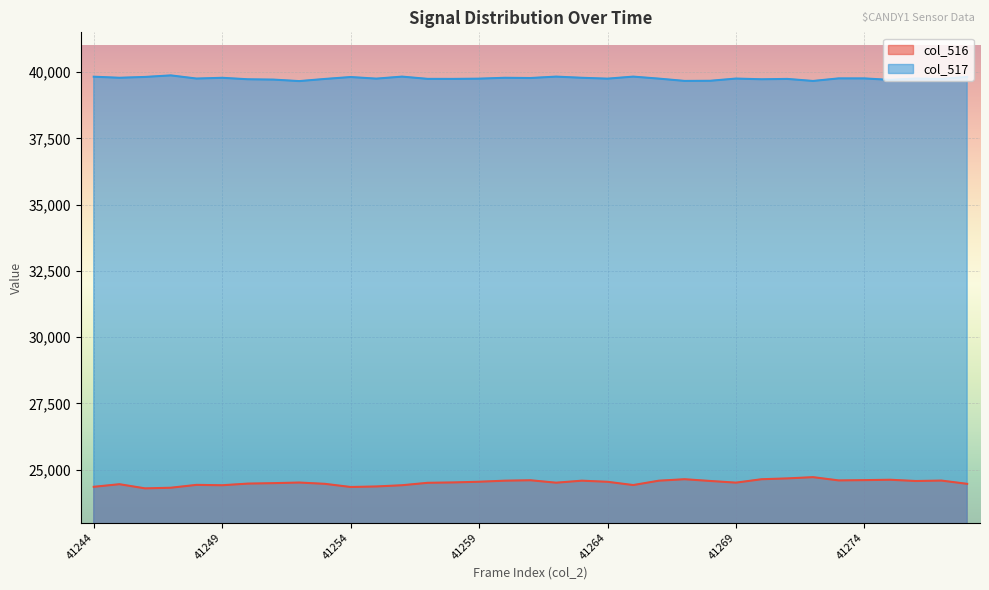

Where is col_516 nearest to the value 24504?

41257